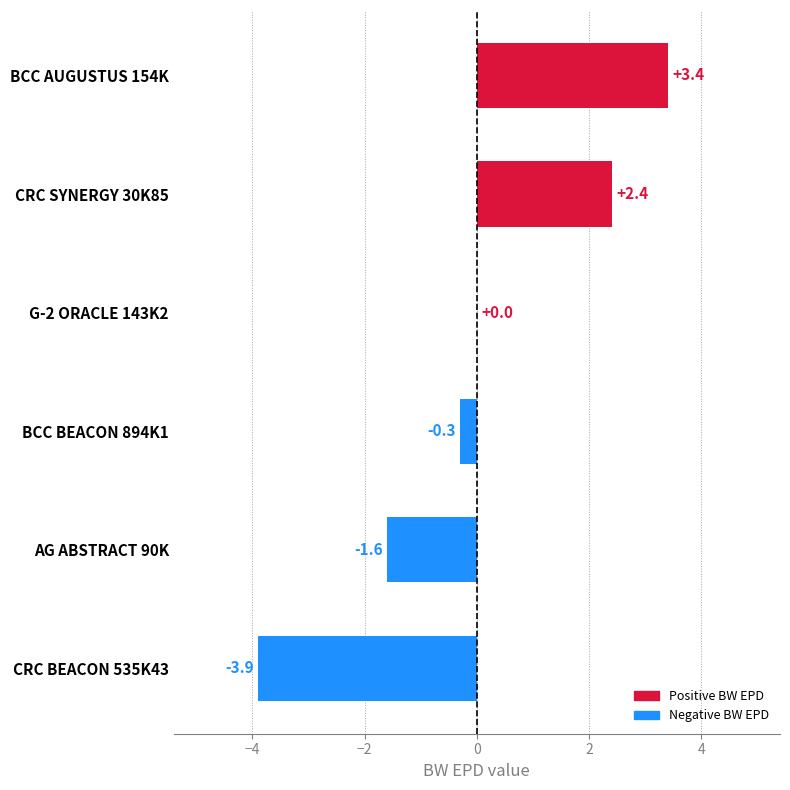

Reading bottom to top, list all the values displayed in this chart.

CRC BEACON 535K43=-3.9	AG ABSTRACT 90K=-1.6	BCC BEACON 894K1=-0.3	G-2 ORACLE 143K2=0.0	CRC SYNERGY 30K85=2.4	BCC AUGUSTUS 154K=3.4